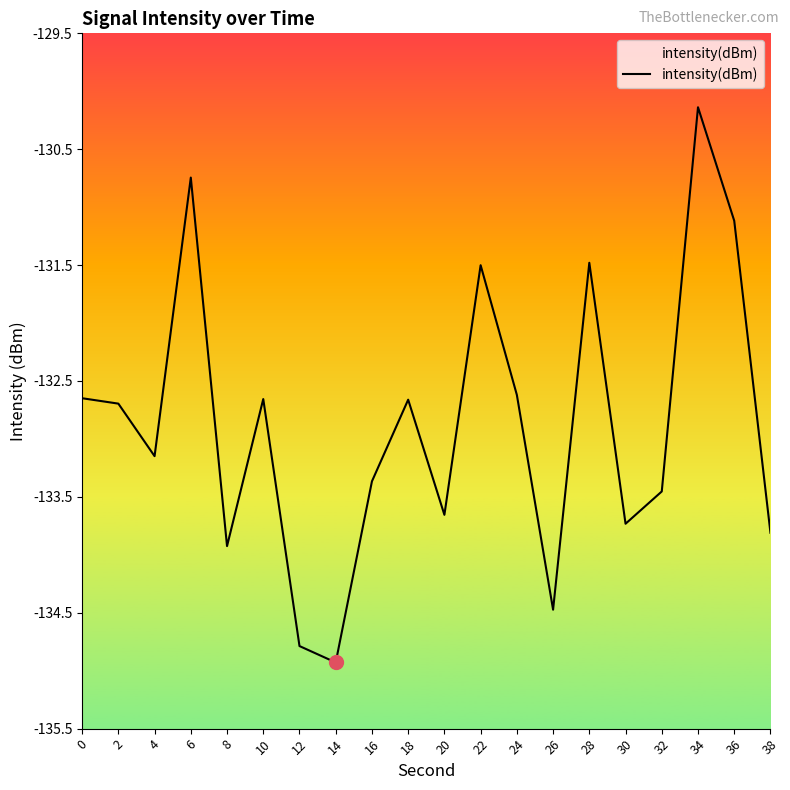

What is the maximum value shown in the chart?

-130.1